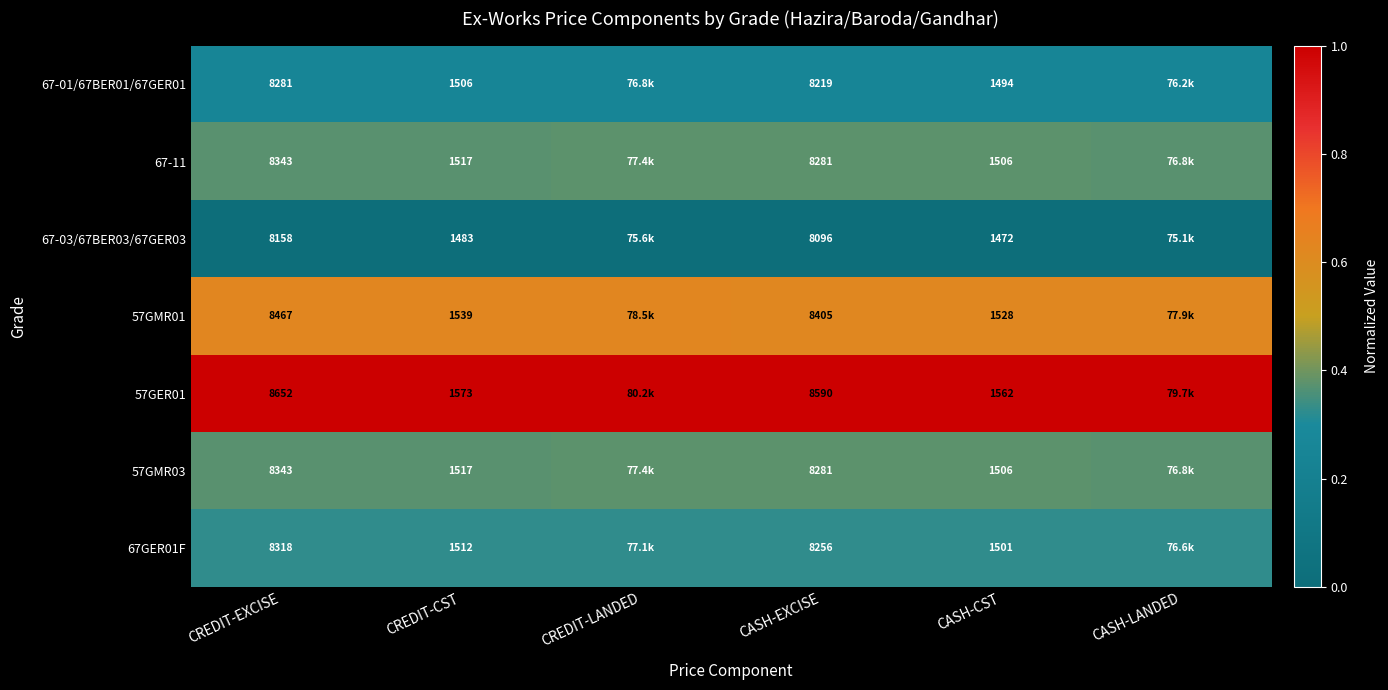

Is the value of 57GER01 at CASH-EXCISE greater than the value of 57GMR03 at CASH-CST?

Yes